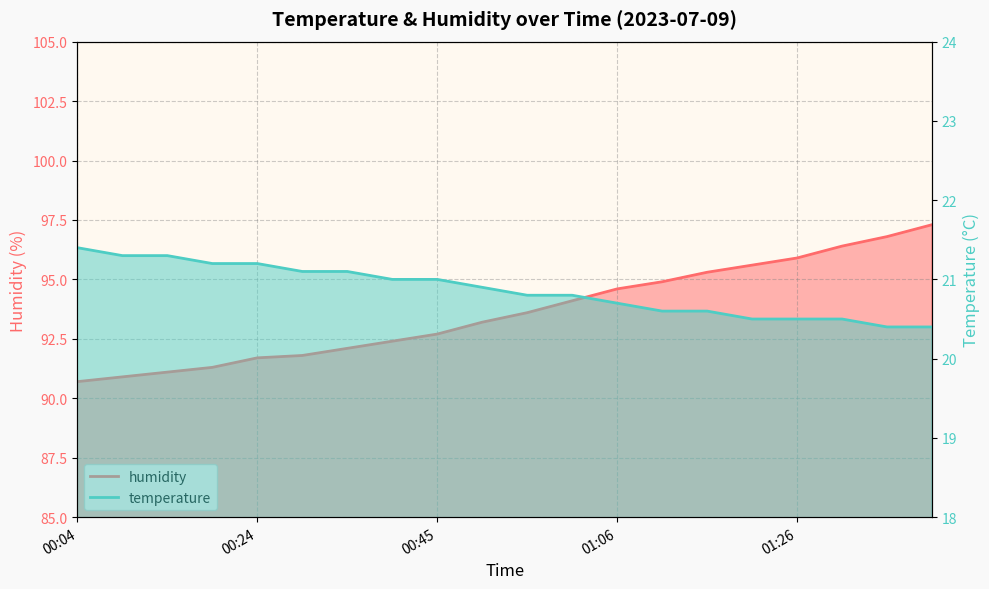

Reading left to right, transcribe all the data shown in this chart.

humidity: 90.7	90.9	91.1	91.3	91.7	91.8	92.1	92.4	92.7	93.2	93.6	94.1	94.6	94.9	95.3	95.6	95.9	96.4	96.8	97.3
temperature: 21.4	21.3	21.3	21.2	21.2	21.1	21.1	21.0	21.0	20.9	20.8	20.8	20.7	20.6	20.6	20.5	20.5	20.5	20.4	20.4